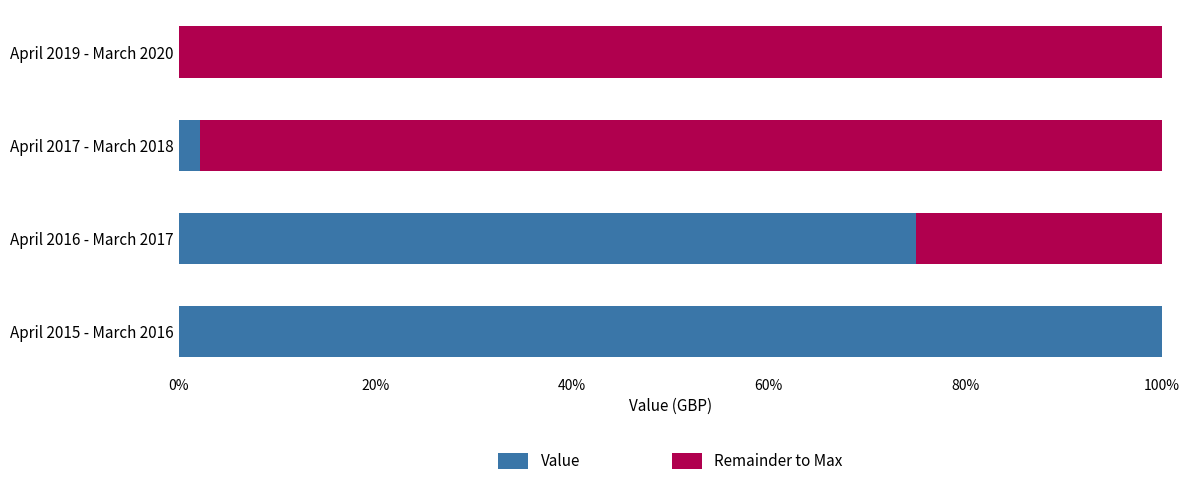

What is the sum of the Value values at April 2017 - March 2018 and April 2016 - March 2017?

77.1